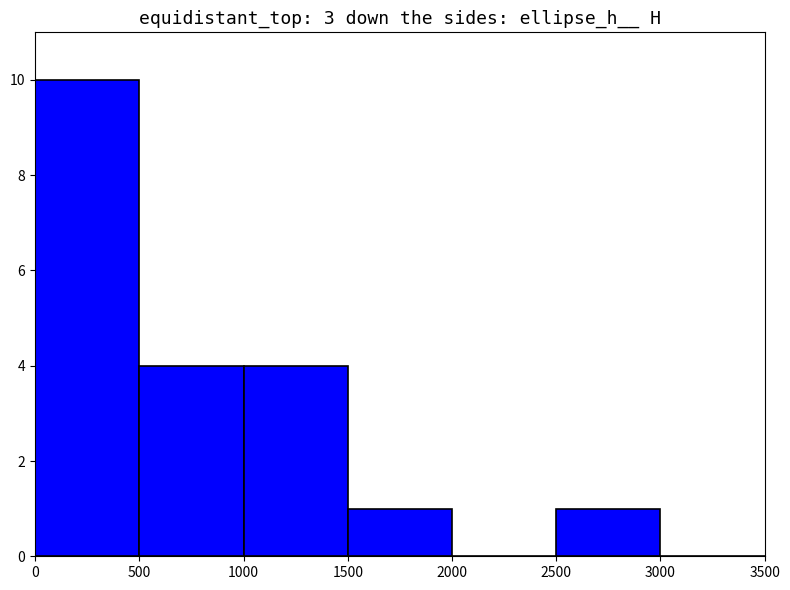

What is the sum of all values?

20